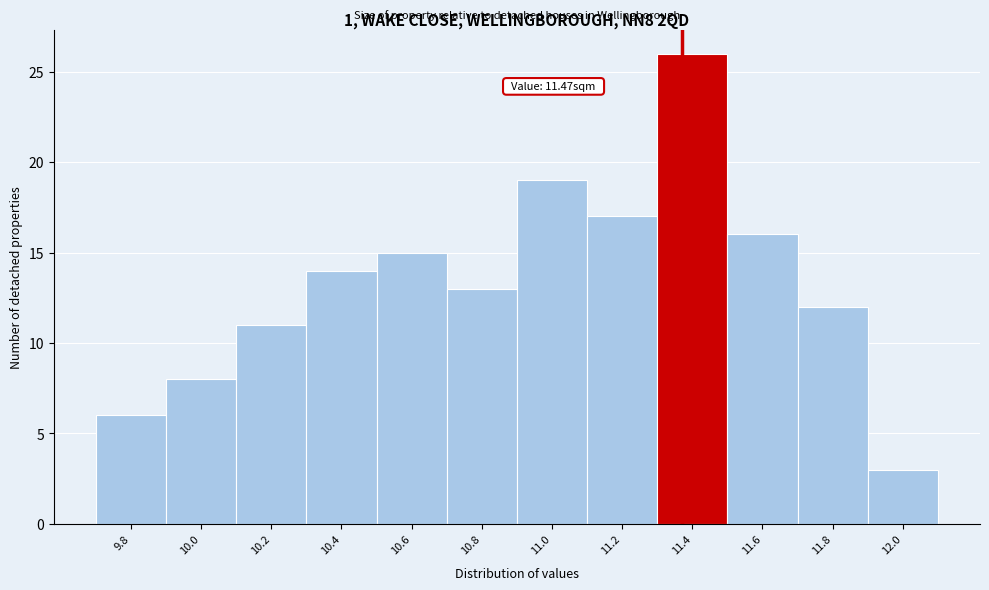

Reading left to right, list all the values displayed in this chart.

6	8	11	14	15	13	19	17	26	16	12	3